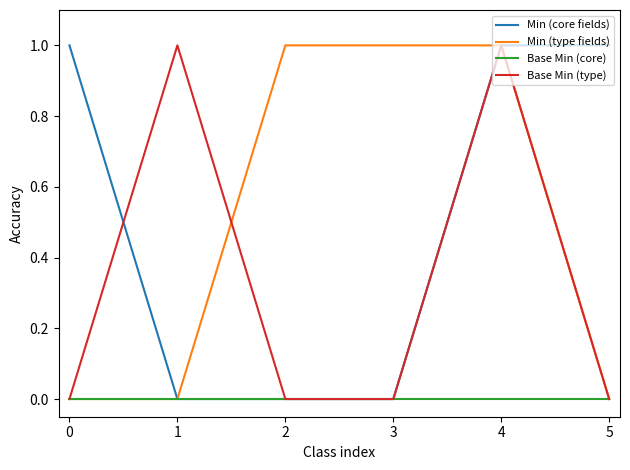

Read the Base Min (type) value at 1.

1